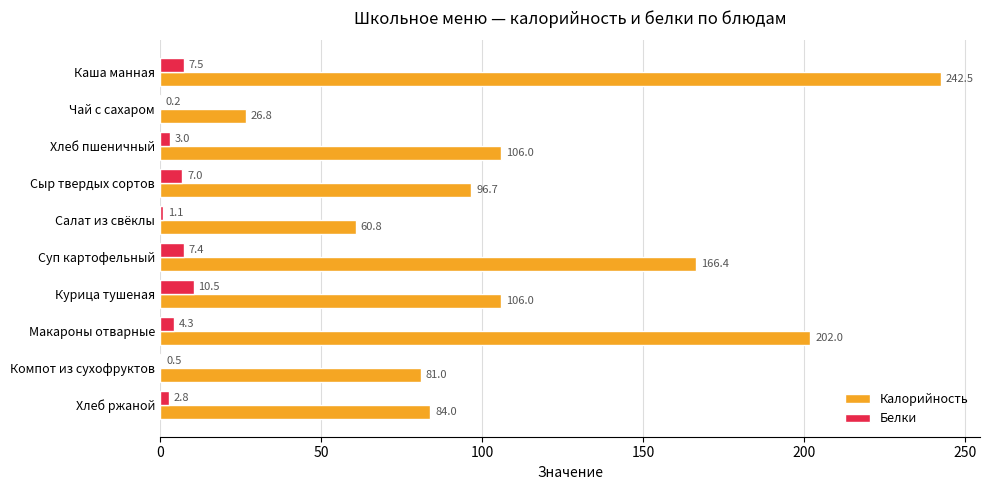

Count the number of categories in the chart.

10